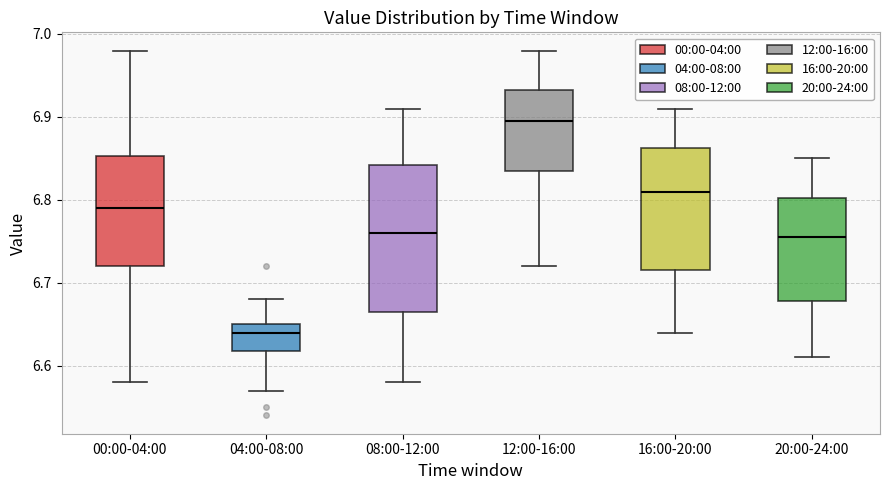

Where is the lower edge of the box for 08:00-12:00 on the y-axis? The values are not printed on the chart, so give them approximately, as read against the axis.

6.67